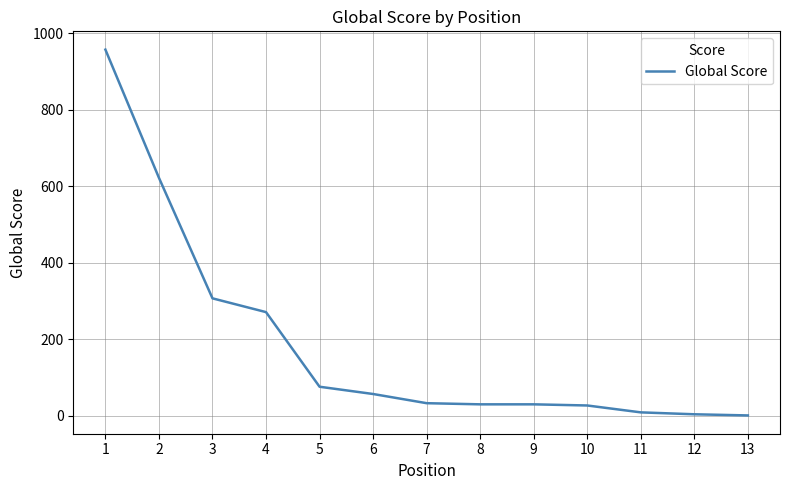

The value at 7 is 33. True or false?

True